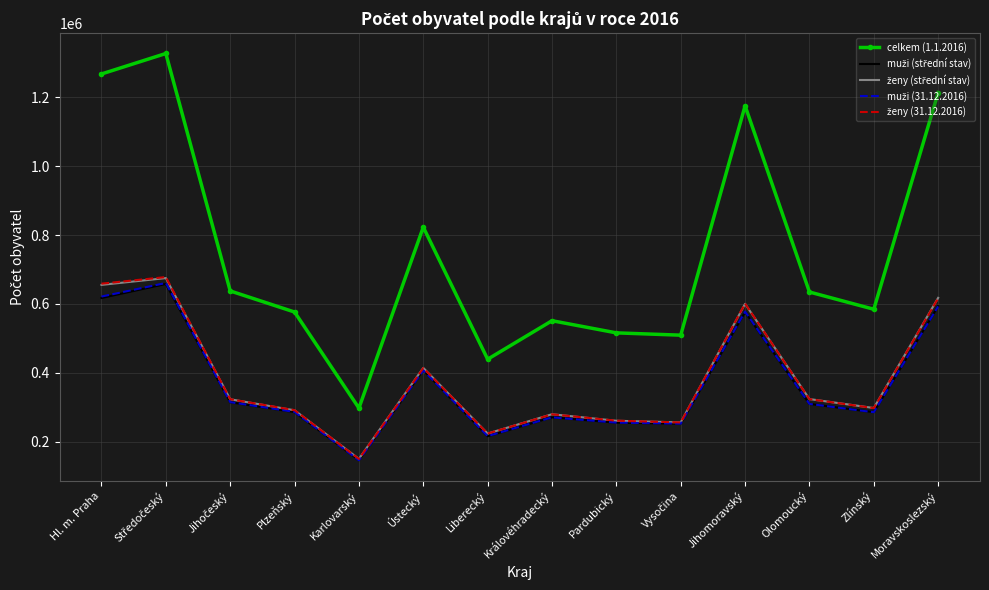

What is the maximum value shown in the chart?

1326857